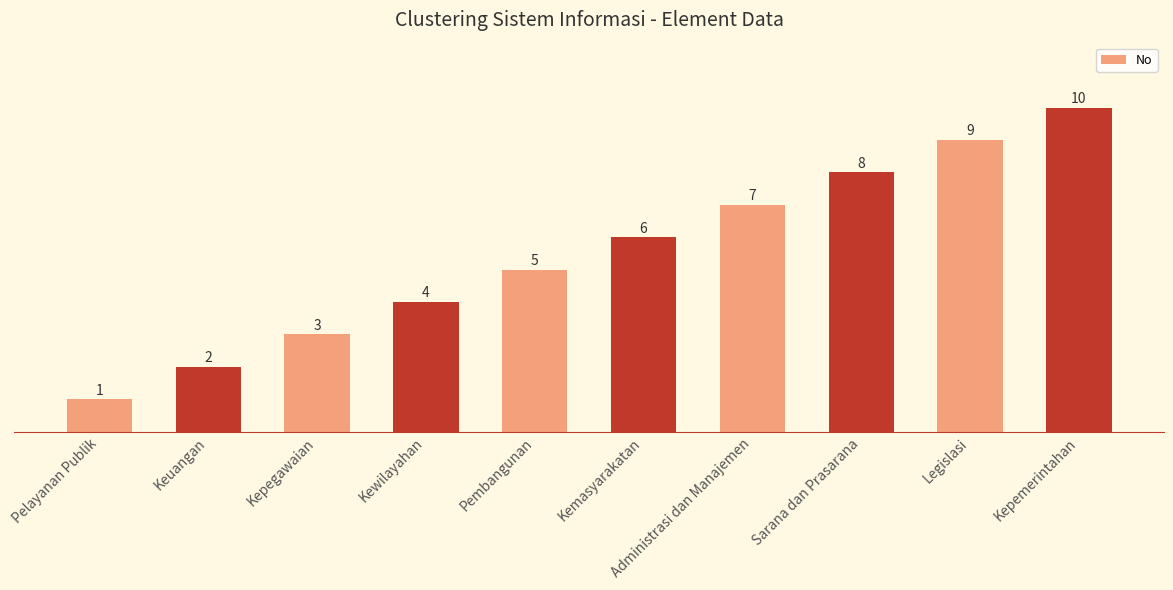

Between Kepegawaian and Sarana dan Prasarana, which is larger?

Sarana dan Prasarana